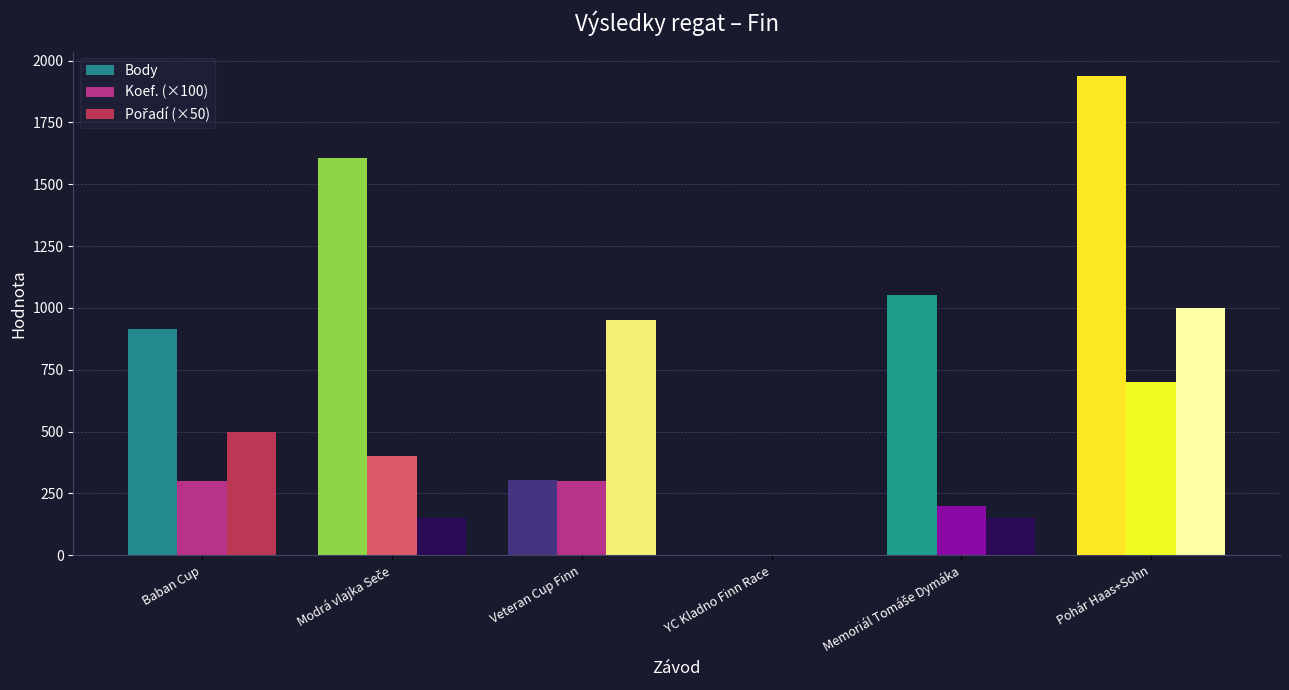

Count the number of data series in this chart.

3